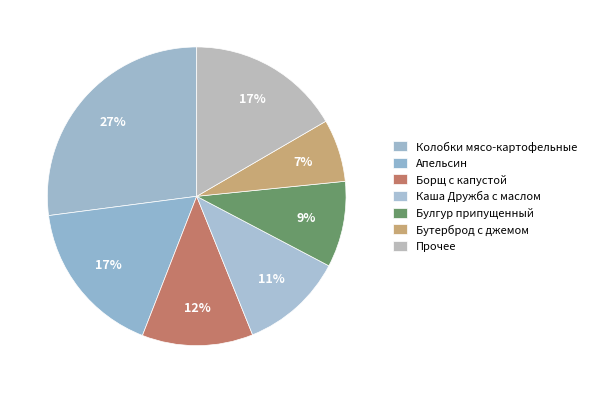

How many slices are in this pie chart?

7